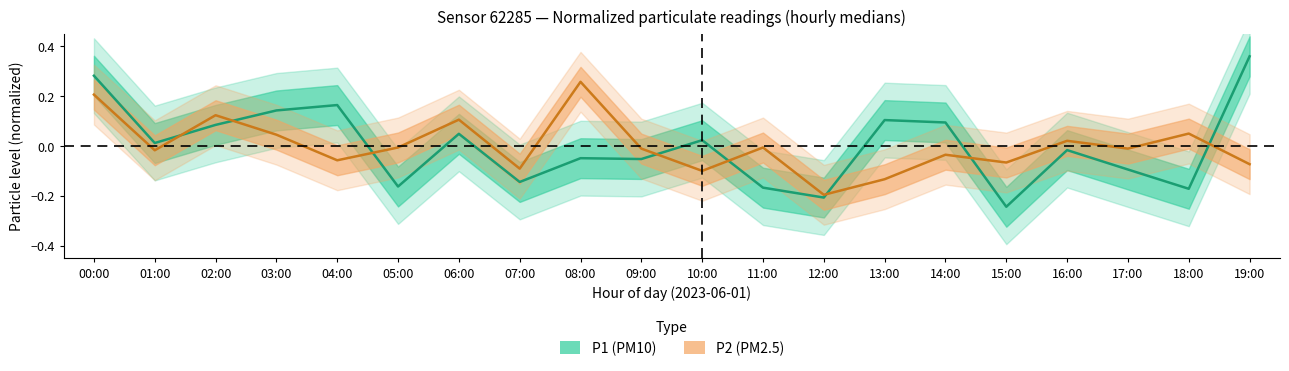

True or false: P1 has a value of -0.1 at 07:00.

True